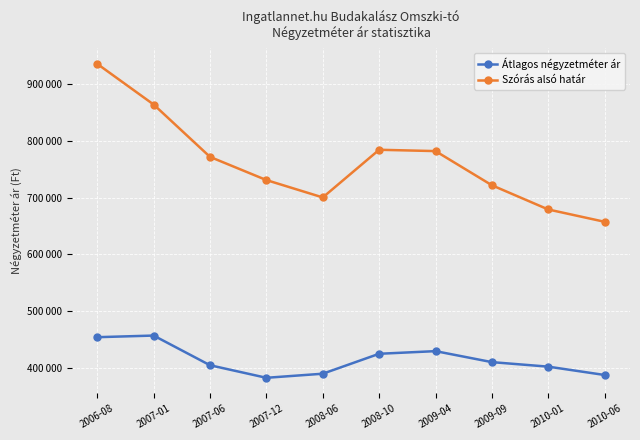

Which series changed the most between 2007-06 and 2008-10?

Átlagos négyzetméter ár